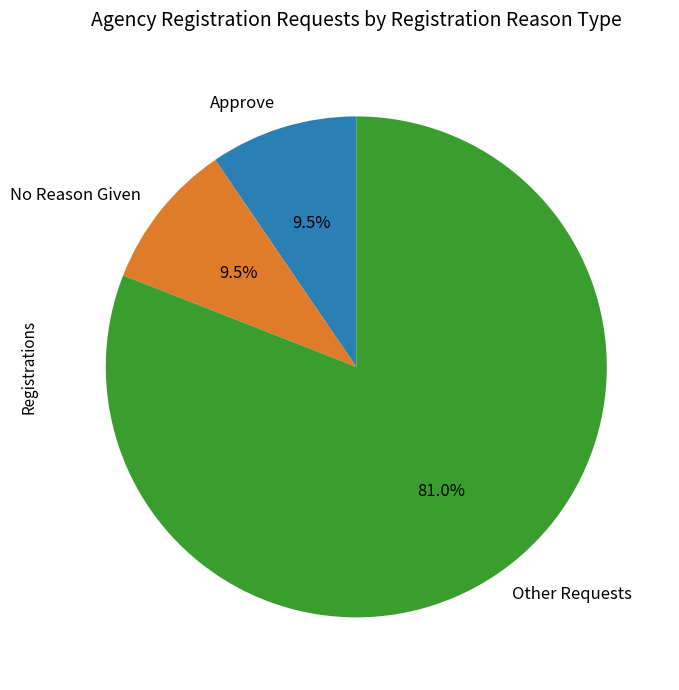

To the nearest percent, what is the average slice percentage?

33%